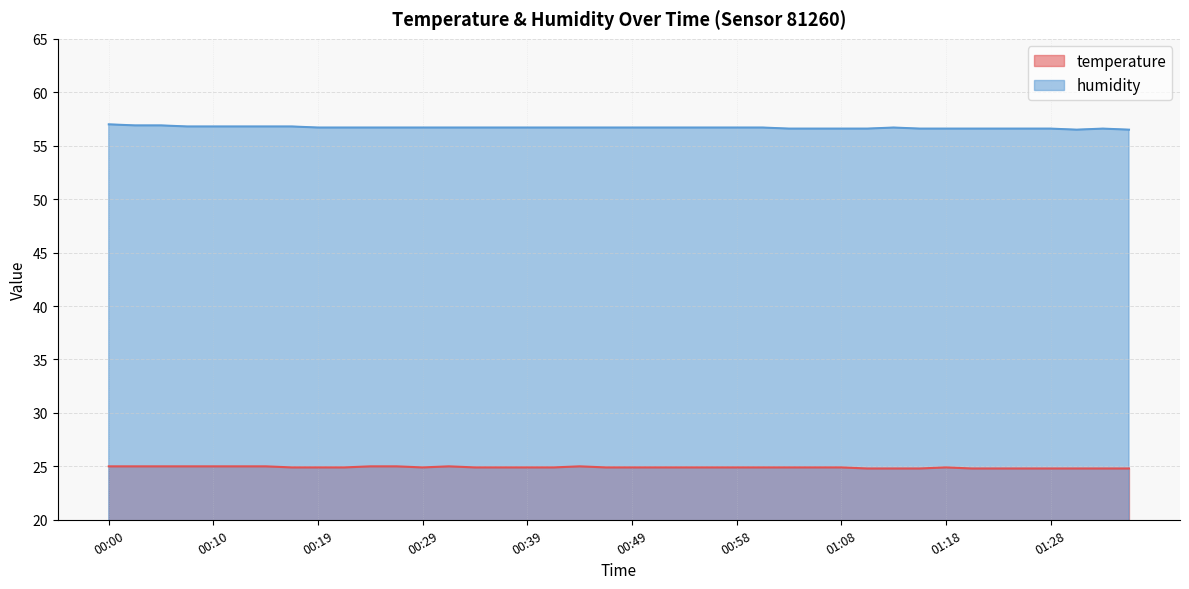

Which series has the largest total across all categories?

humidity